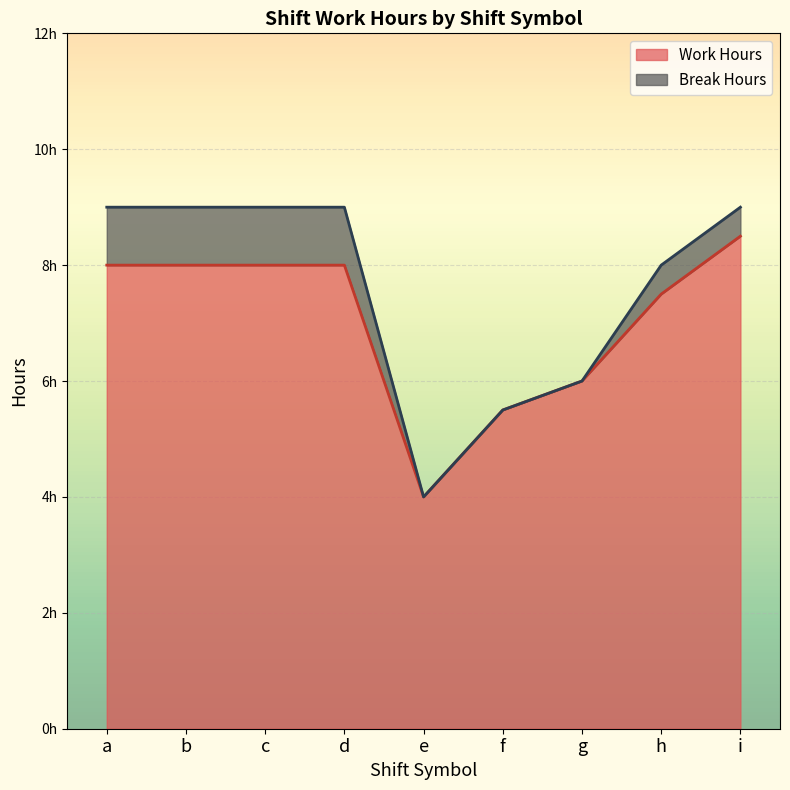

Rank the categories by value from highest to lowest.

i, a, b, c, d, h, g, f, e